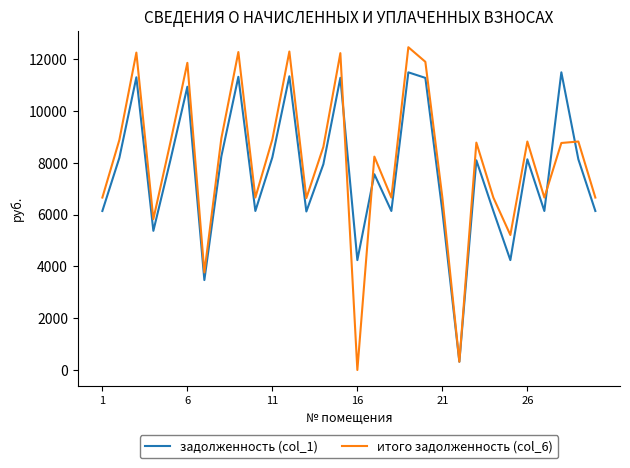

List the series in order of their peak value, lowest first.

задолженность (col_1), итого задолженность (col_6)